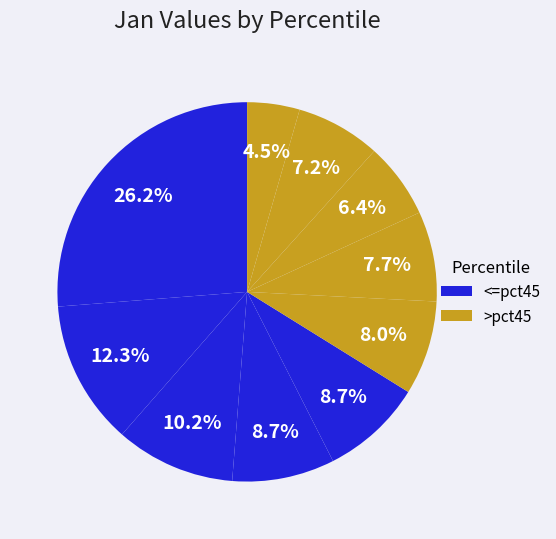

How many segments does this pie chart have?

10